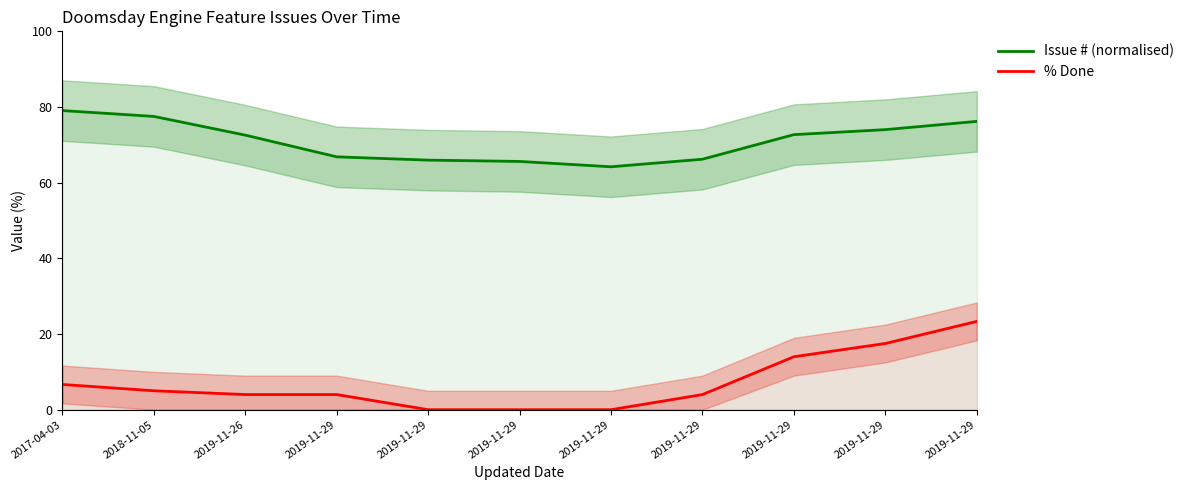

Does the chart have visible grid lines?

No